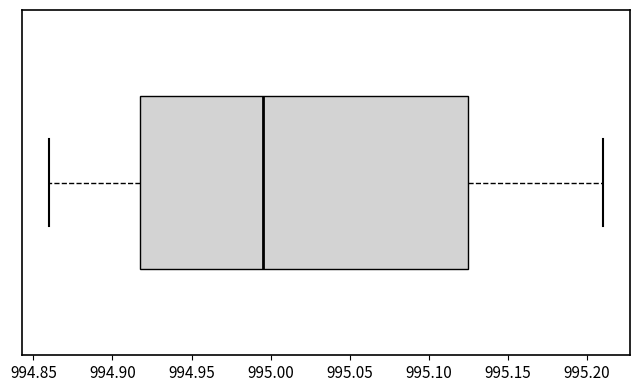

Transcribe this box plot: give where the median line is, the range the box spans, and where the two whiskers end, as read against the x-axis. The values are not printed on the chart, so give them approximately, as read against the axis.

median 994.995, box 994.920 to 995.125, whiskers 994.860 to 995.210